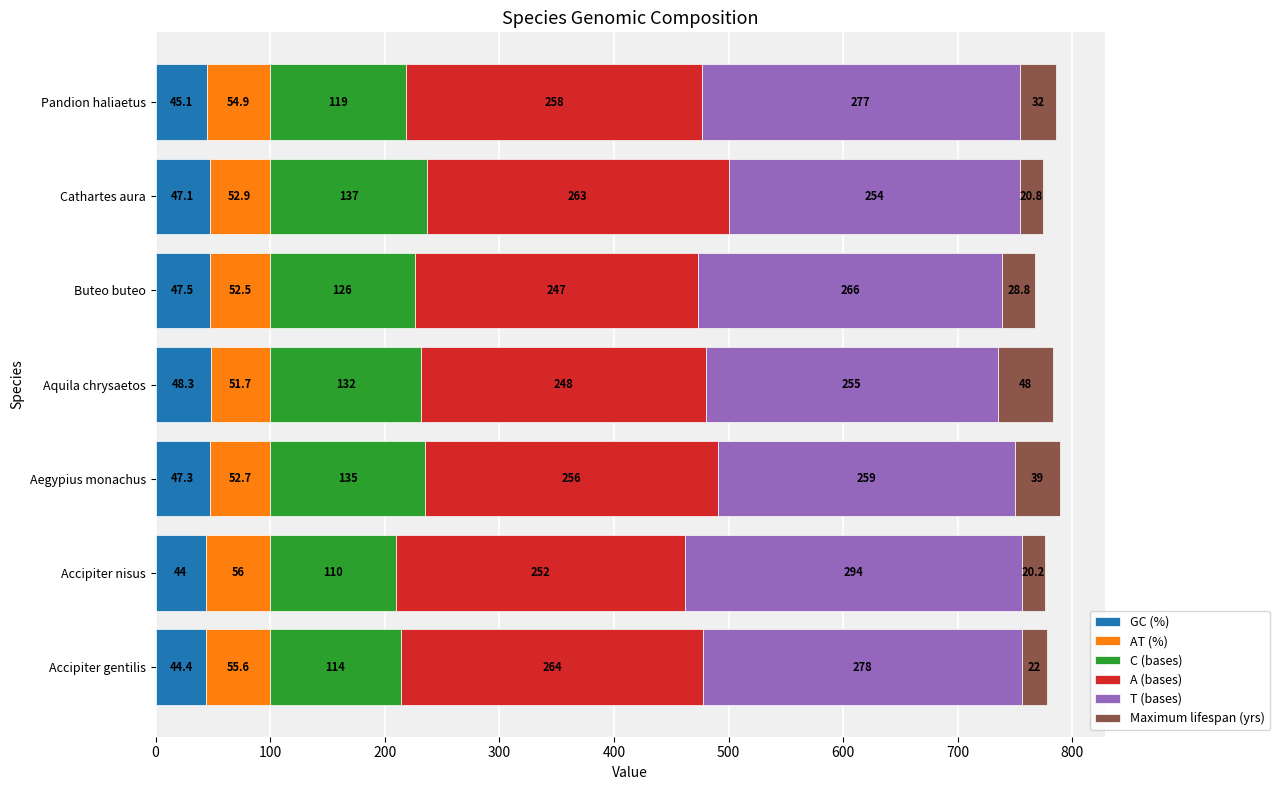

How many data points does each series have?

7